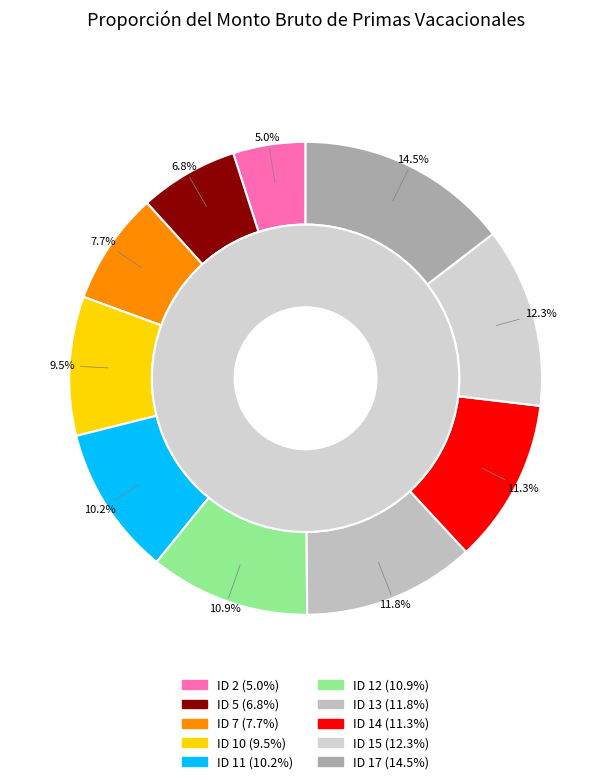

To the nearest percent, what is the difference between the ID 11 and ID 15 slice percentages?

2%